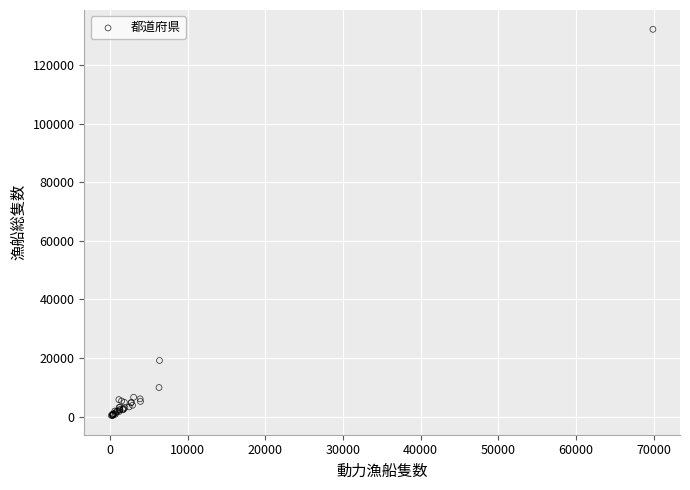

What Y value in the scatter plot is closest to 66298?

19142